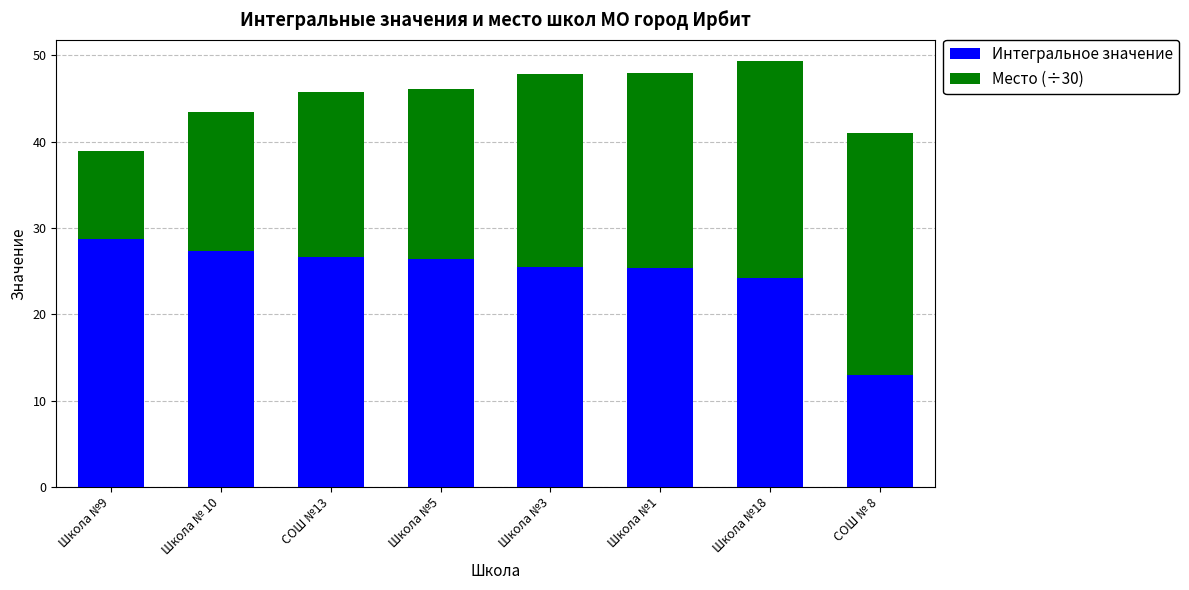

What is the sum of the Интегральное значение values at Школа №9 and Школа №18?

53.0